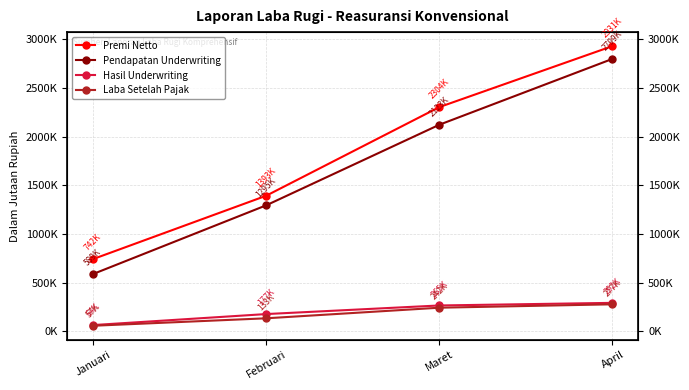

Reading left to right, what are all the values shown in this chart?

Premi Netto: 742205.2	1393094.9	2303952.2	2930884.2
Pendapatan Underwriting: 588585.7	1294533.7	2122616.5	2799365.8
Hasil Underwriting: 63758.8	176857.1	265160.7	292046.5
Laba Setelah Pajak: 56646.6	133370.8	242151.2	277164.7